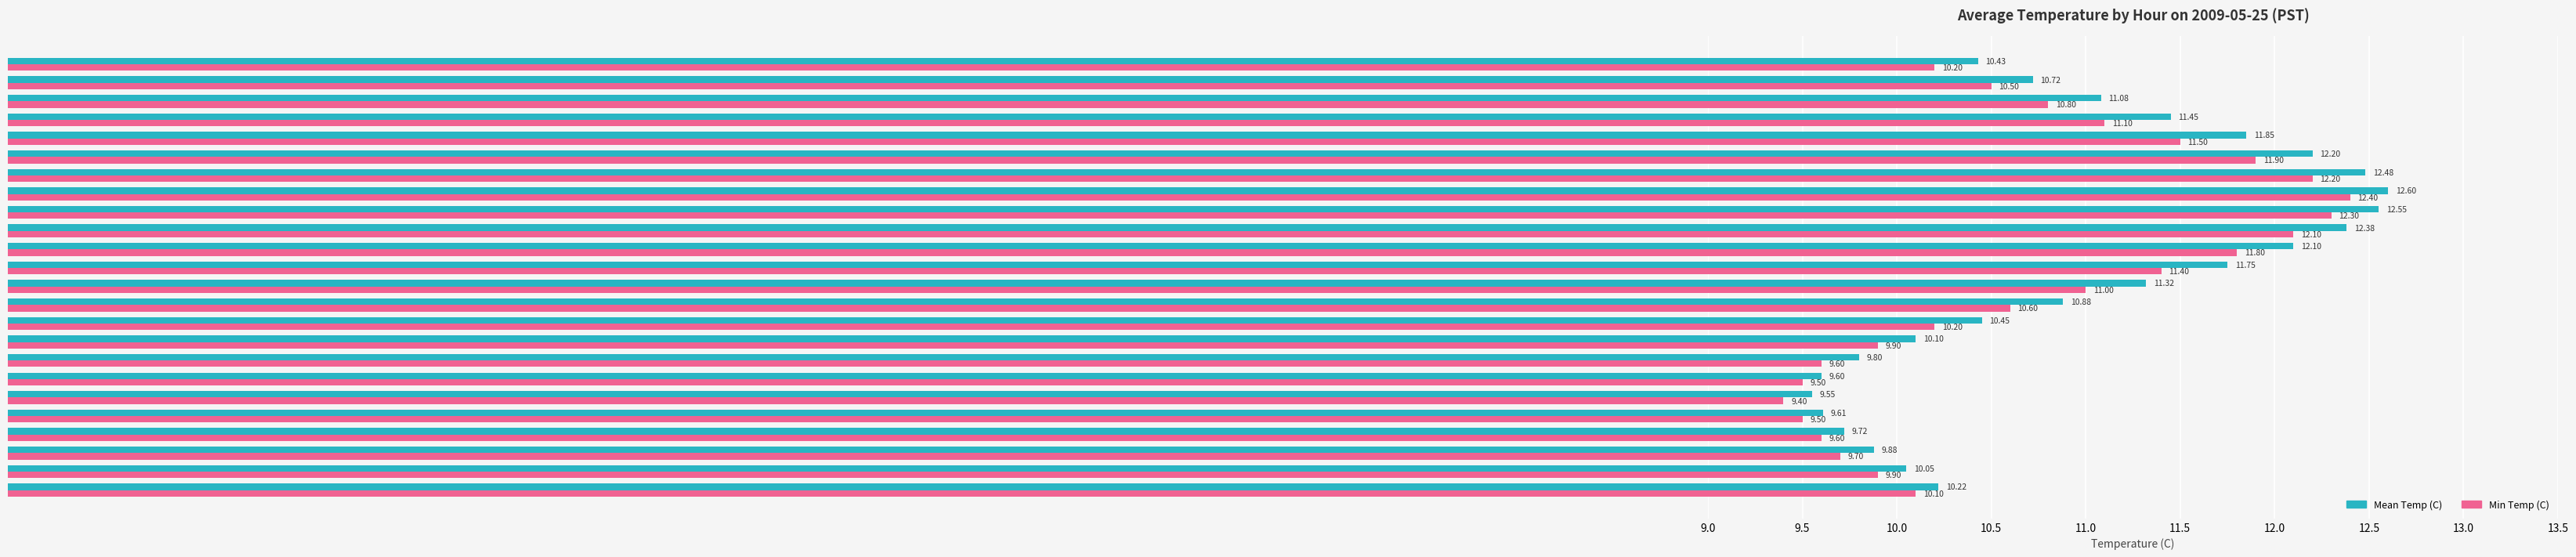

At how many categories does at least one series exceed 12?

6